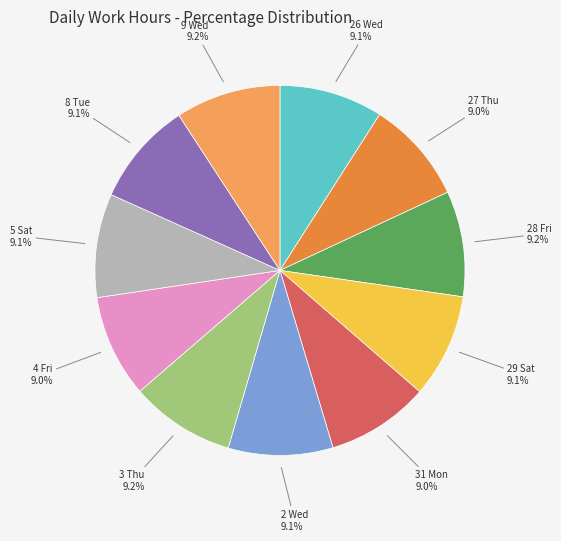

How many slices are in this pie chart?

11